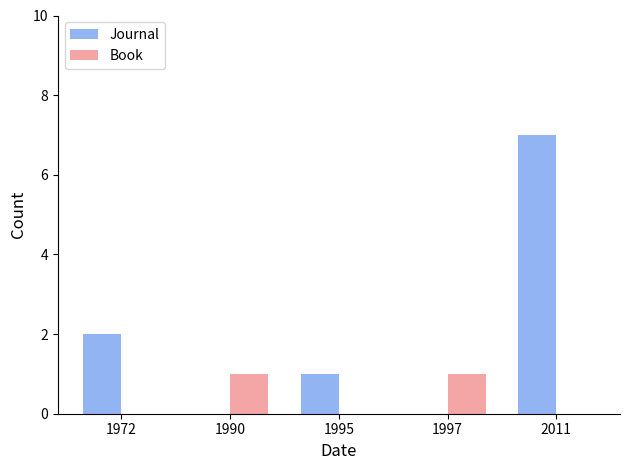

How many series are shown in this chart?

2